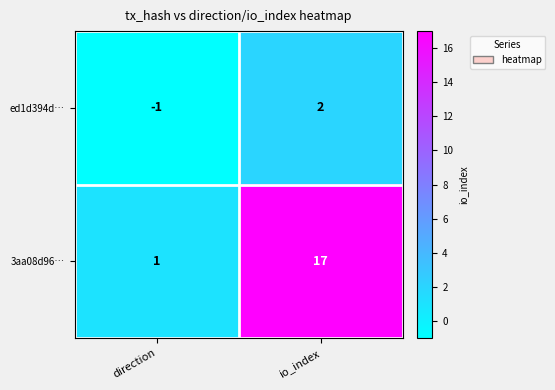

Which label corresponds to the smallest value in the chart?

direction